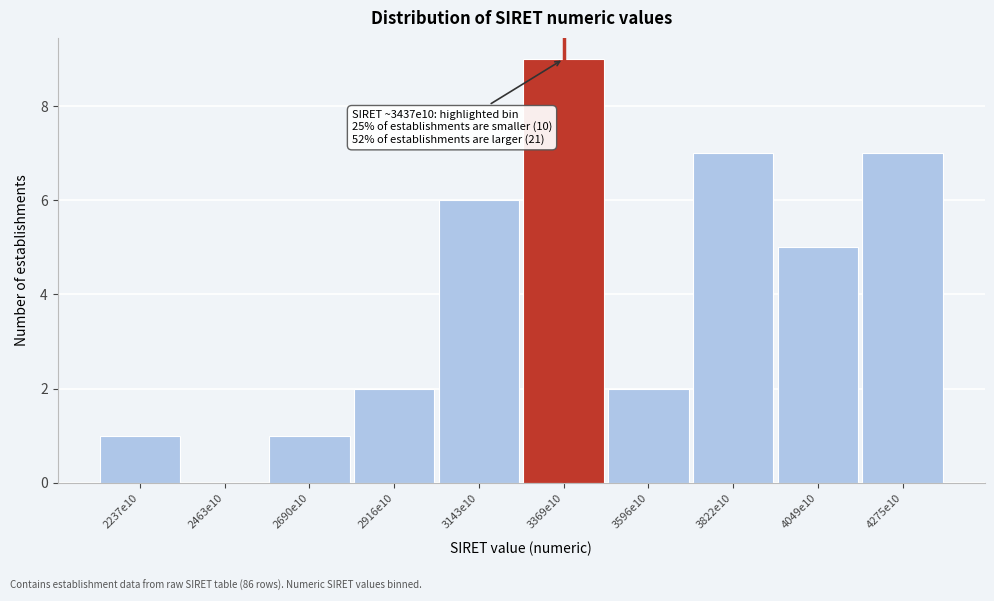

Reading left to right, what are all the values shown in this chart?

2237e10=1	2463e10=0	2690e10=1	2916e10=2	3143e10=6	3369e10=9	3596e10=2	3822e10=7	4049e10=5	4275e10=7